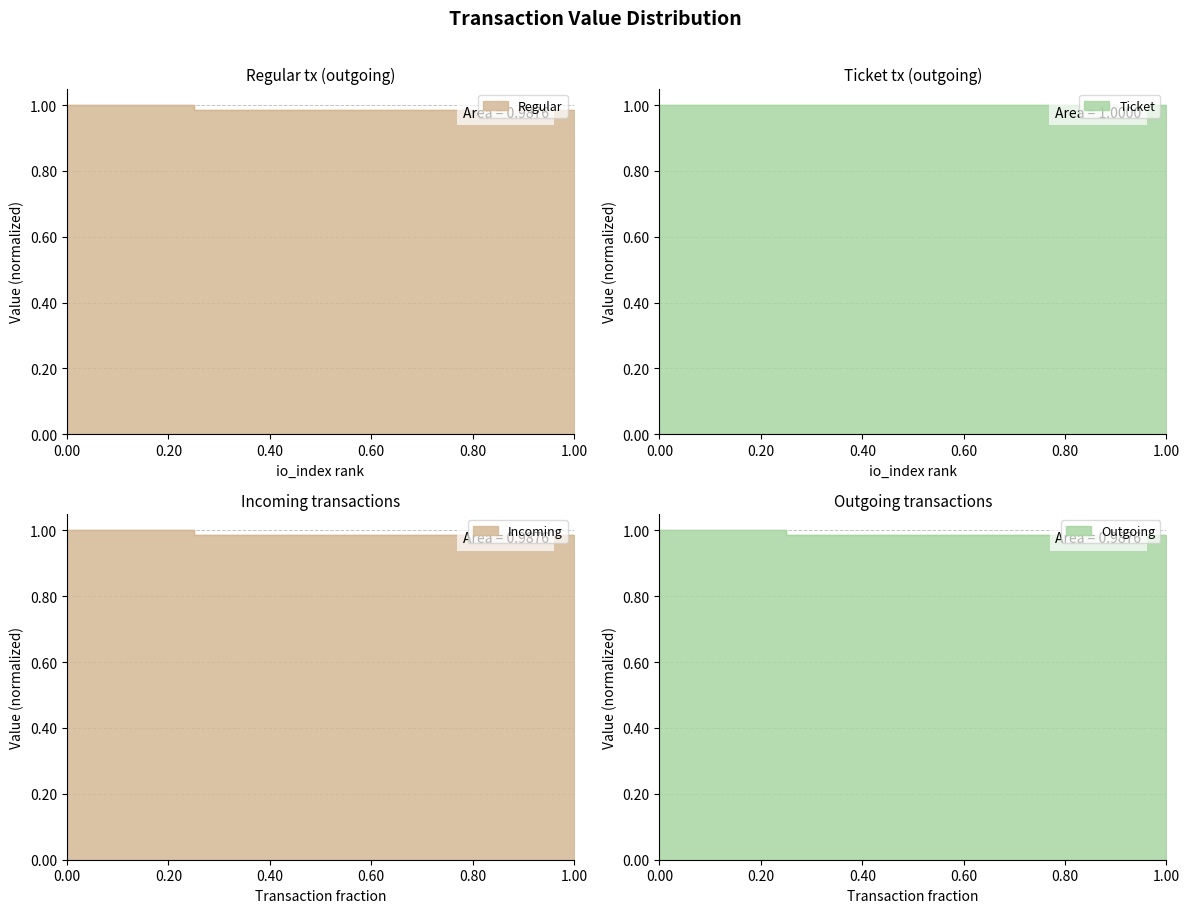

Between 0.80 and 0.60, which is larger?

0.80